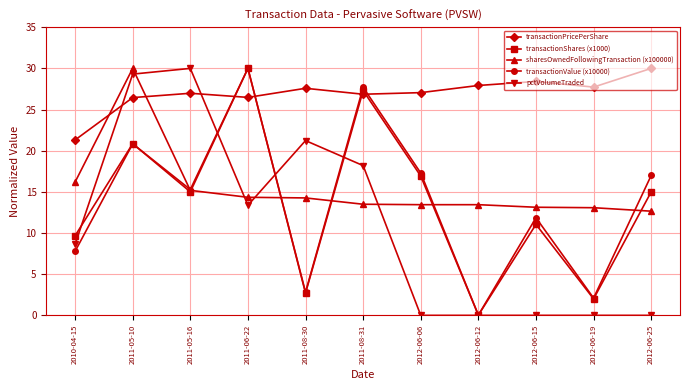

True or false: transactionValue (x10000) and transactionShares (x1000) cross at least once.

True